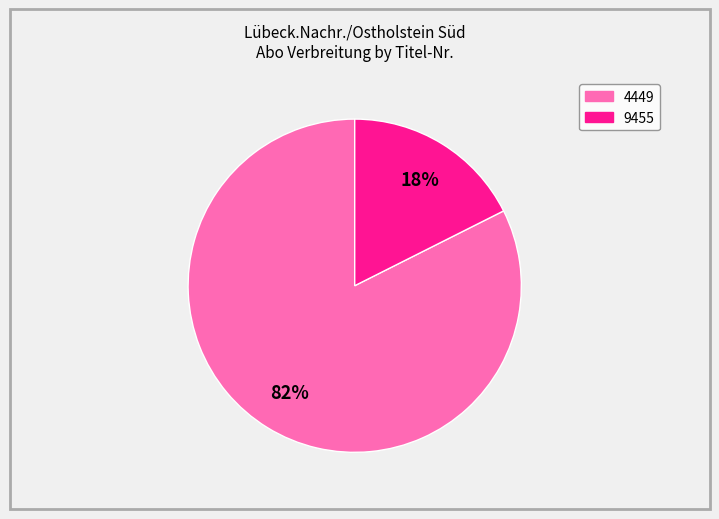

Rank the categories by value from lowest to highest.

9455, 4449